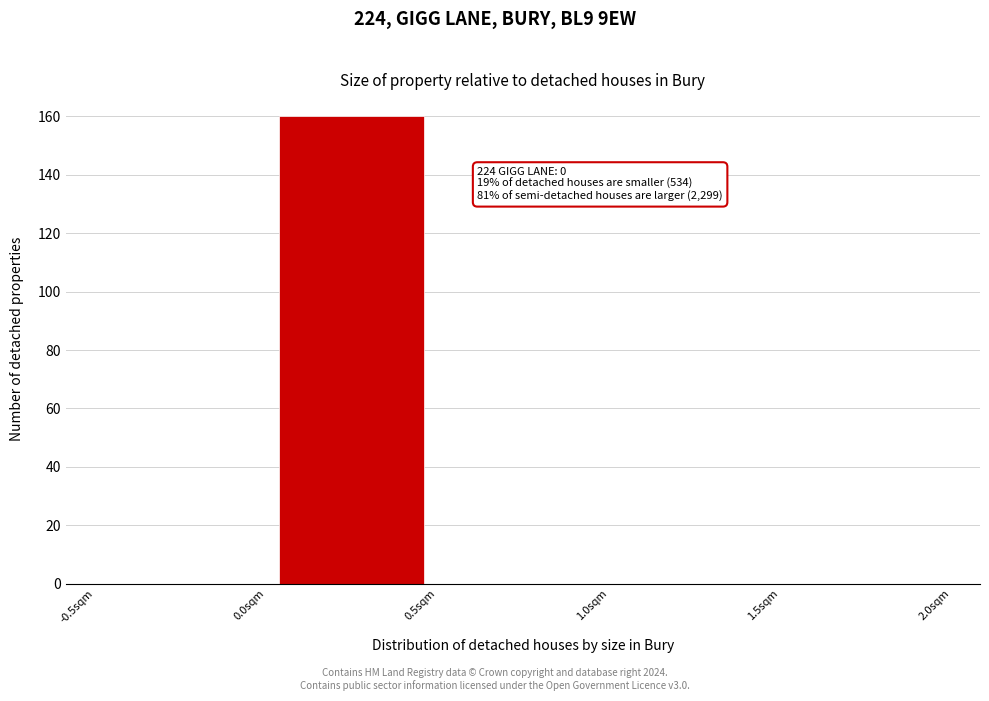

Which range on the x-axis has the tallest bar?

0.0 to 0.5